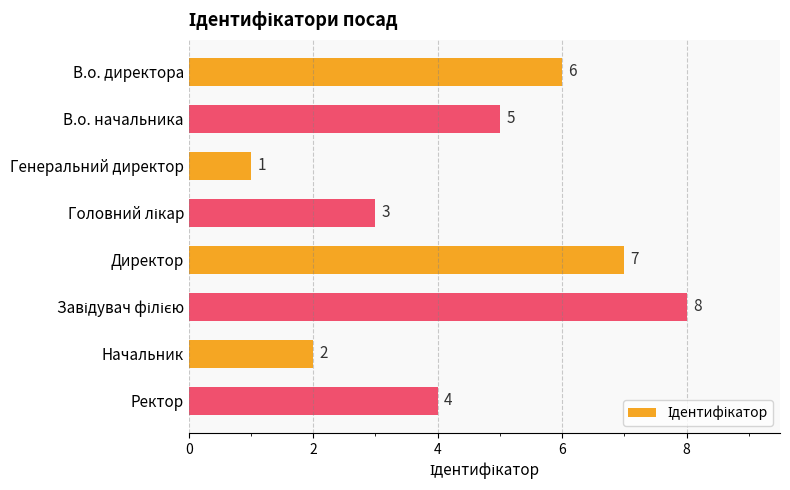

The chart shows a value of 7 at Директор. True or false?

True